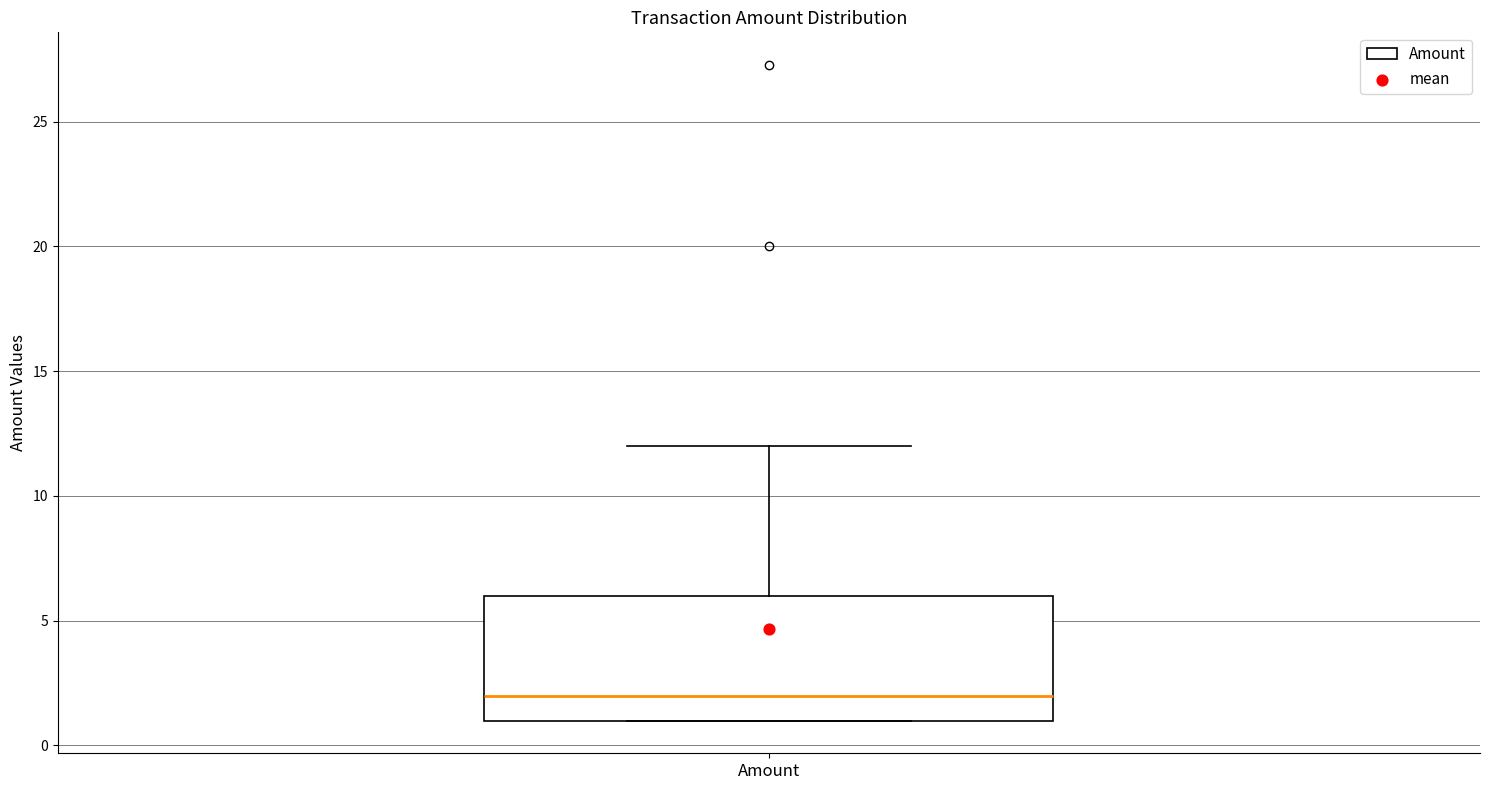

Where is the upper edge of the box for Amount on the y-axis? The values are not printed on the chart, so give them approximately, as read against the axis.

6